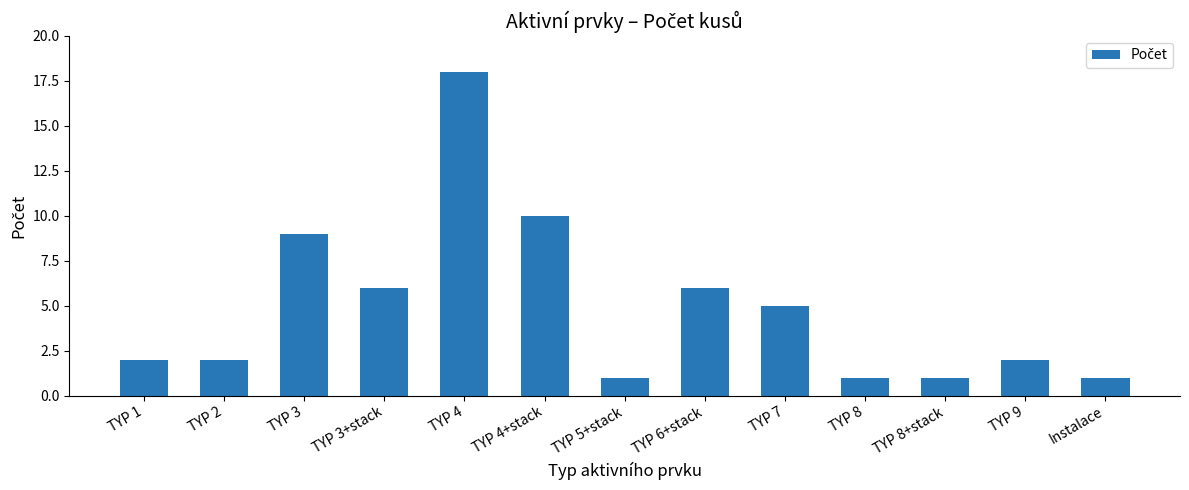

The chart shows a value of 10 at TYP 4+stack. True or false?

True